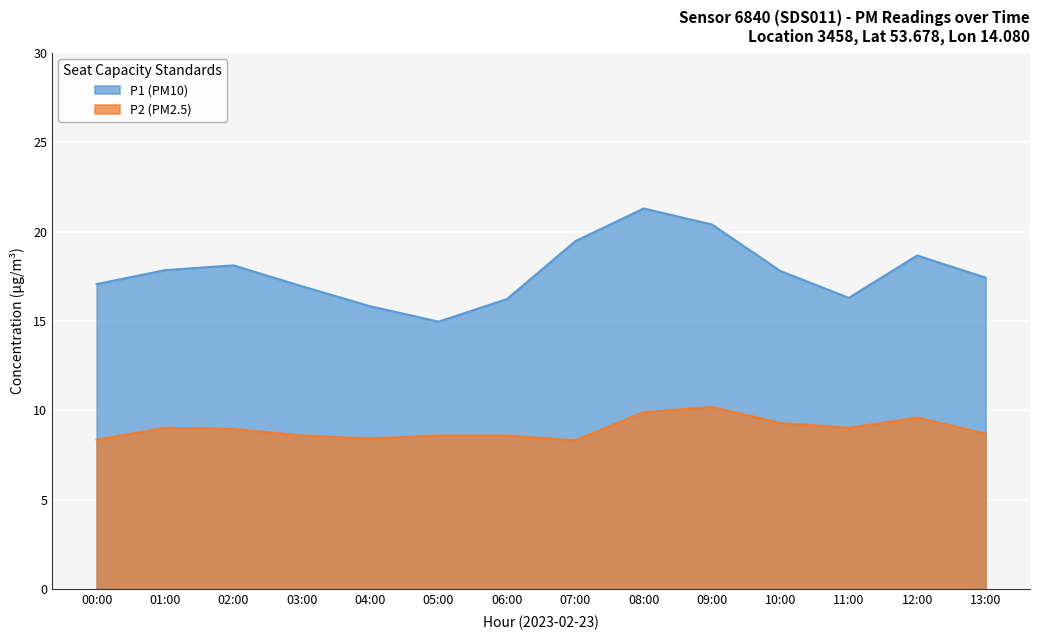

How many distinct data groups are displayed?

2